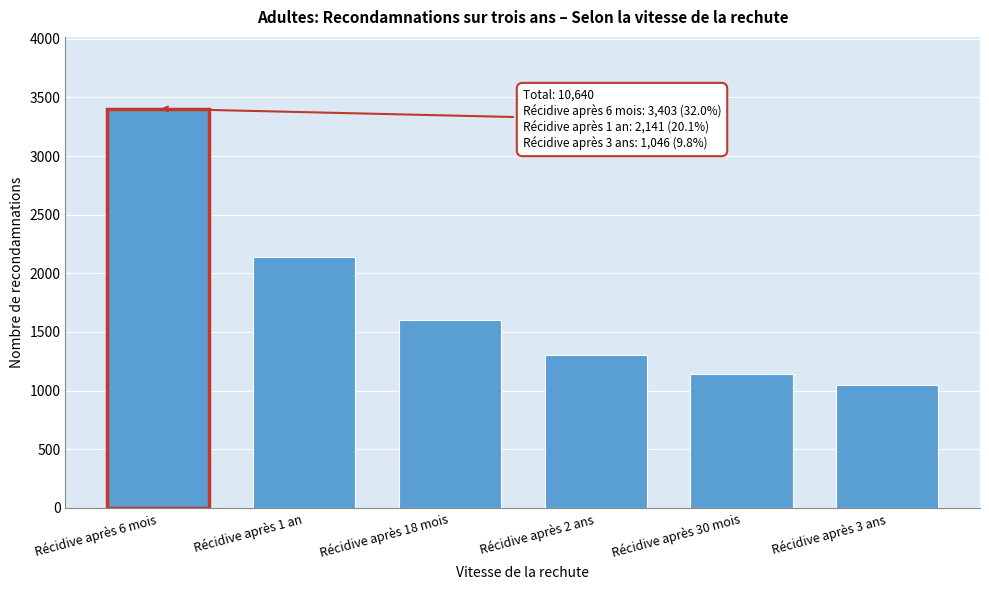

Reading left to right, list all the values displayed in this chart.

3403	2141	1604	1306	1140	1046